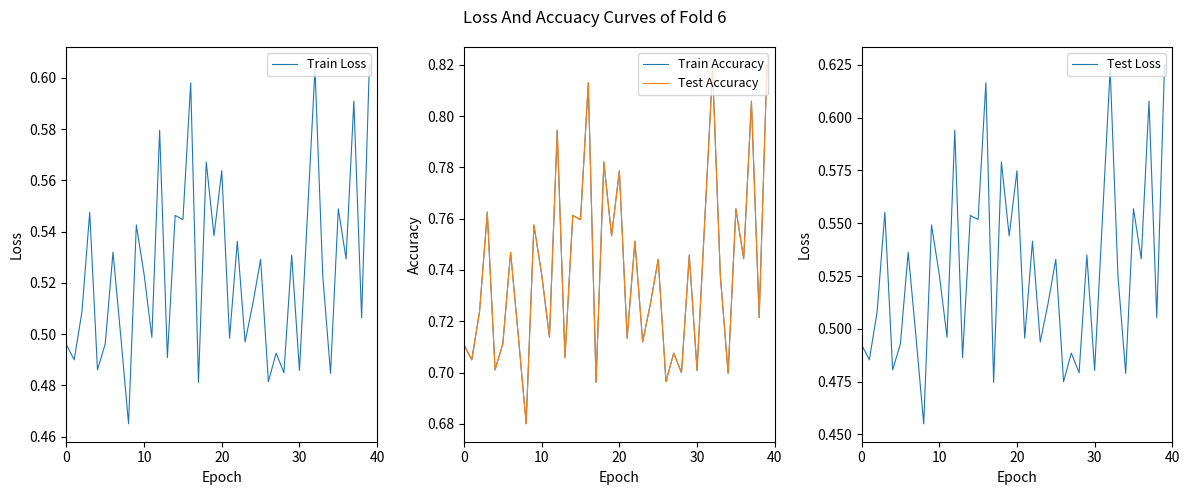

Is the value of Test Loss at 28 greater than the value of Test Accuracy at 16?

No